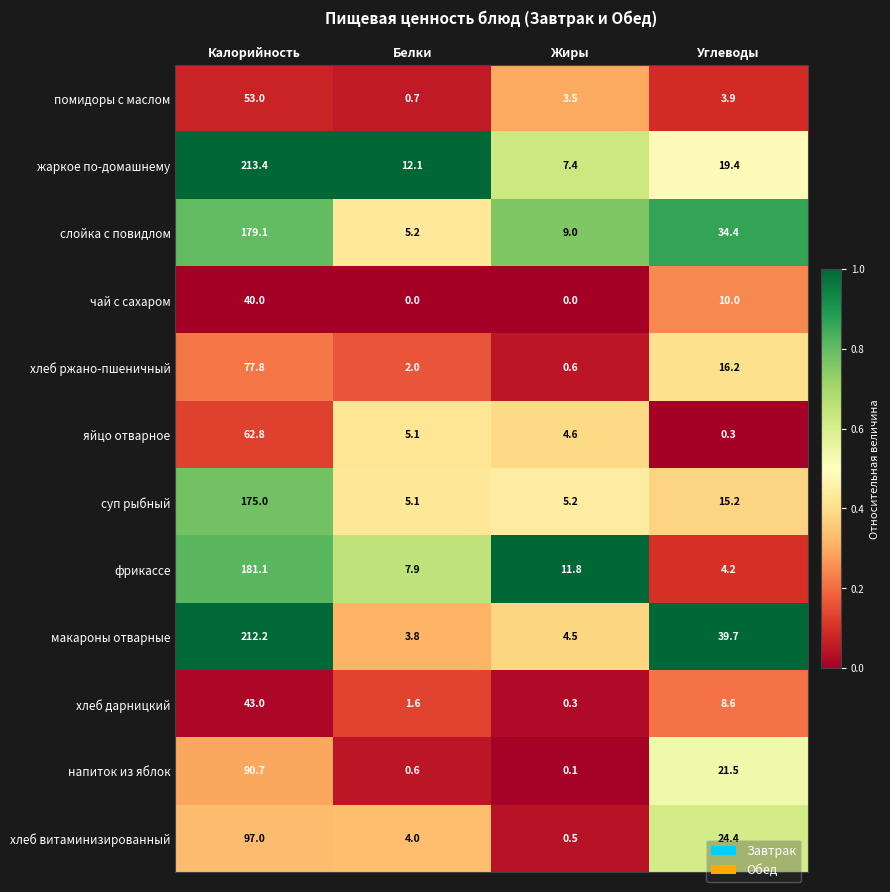

What is the sum of the хлеб ржано-пшеничный values at Жиры and Калорийность?

78.4